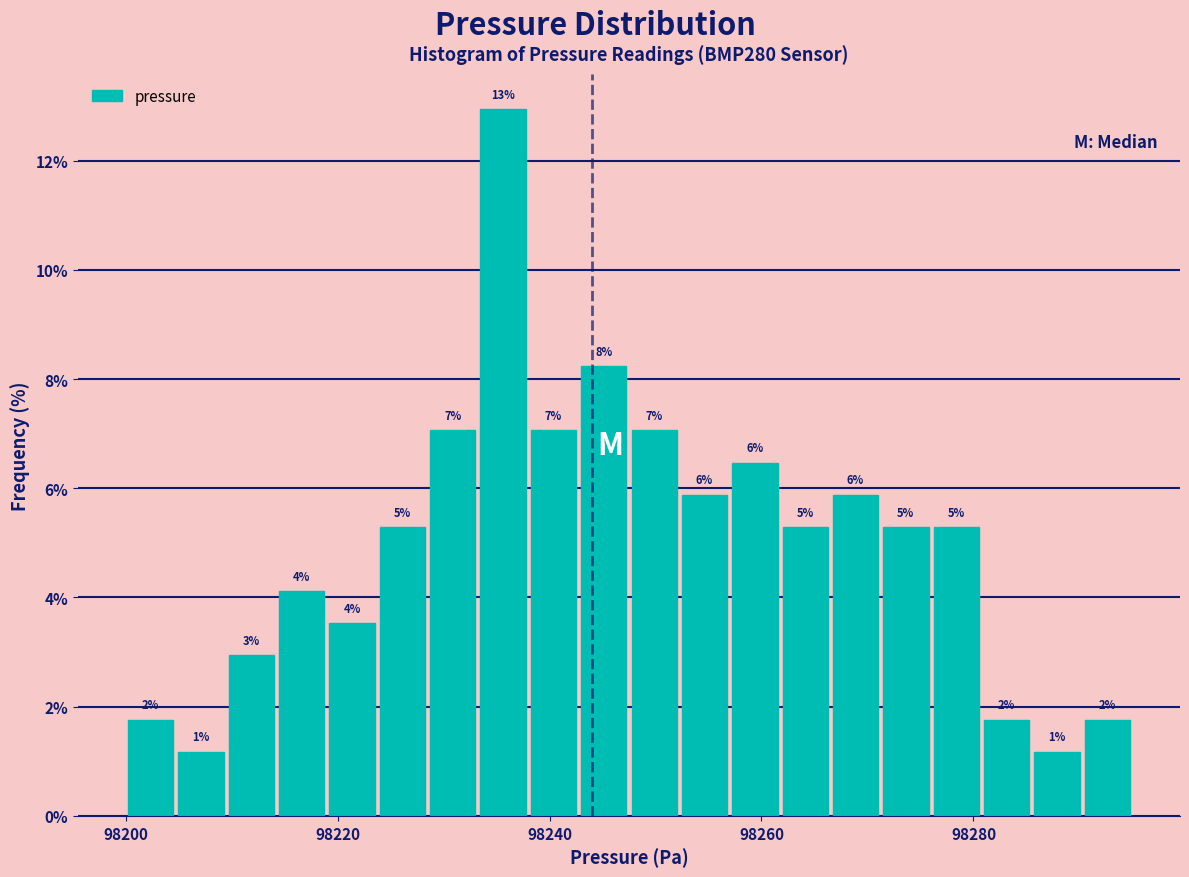

Read against the x-axis, roughly where is the centre of the tallest bar?

98236